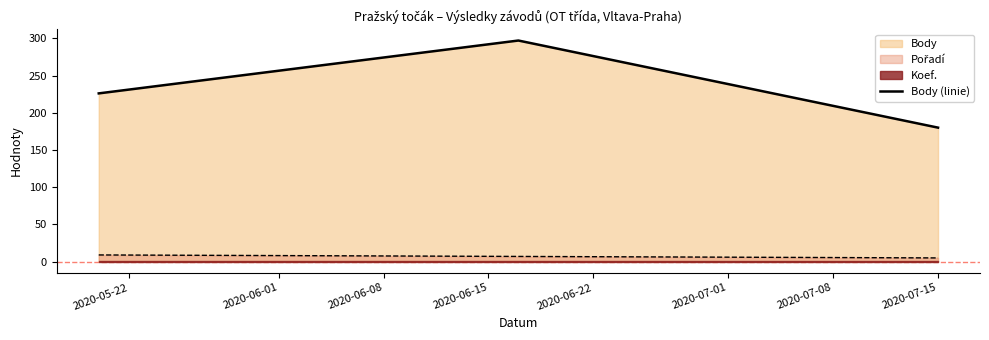

What is the ratio of the value at 2020-05-22 to the value at 2020-06-01?

0.8